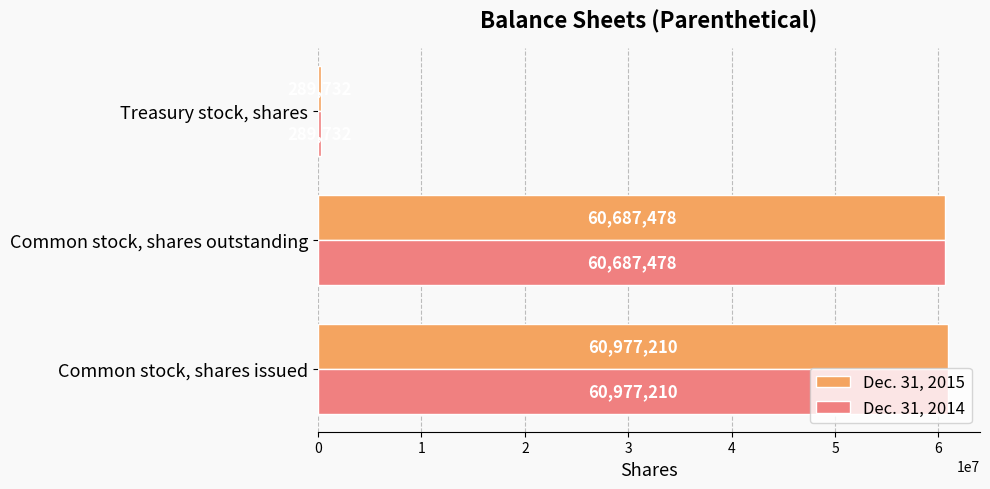

What is the greatest value displayed?

60977210